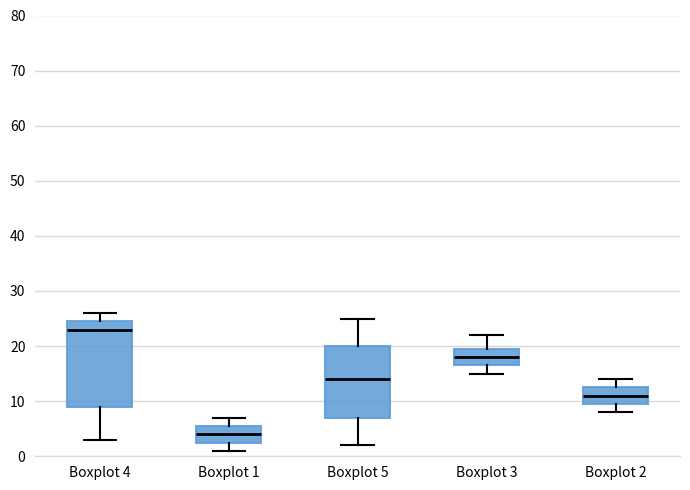

Where does the lower whisker of the box for Boxplot 2 end on the y-axis? The values are not printed on the chart, so give them approximately, as read against the axis.

8